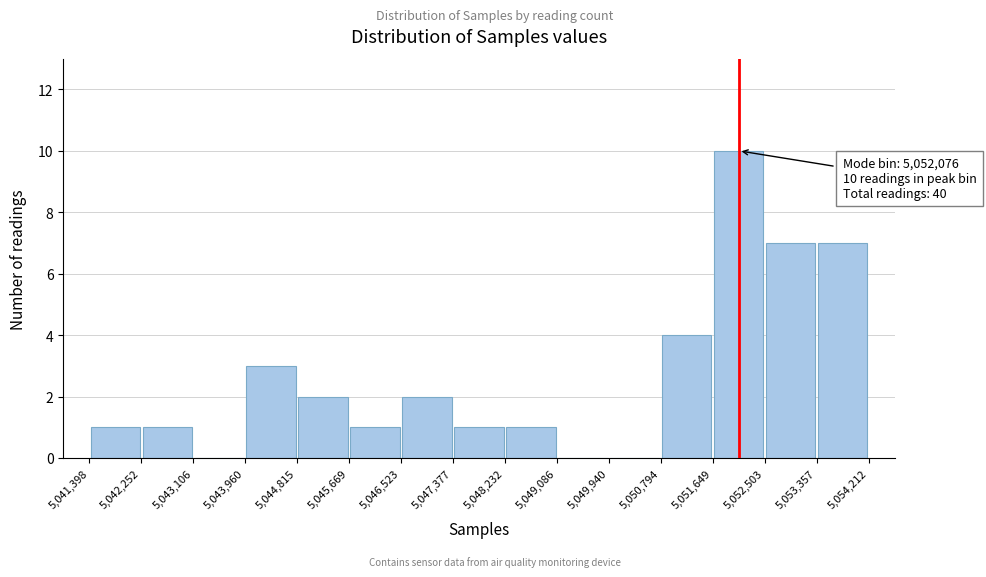

Which range on the x-axis has the tallest bar?

5,051,649 to 5,052,503